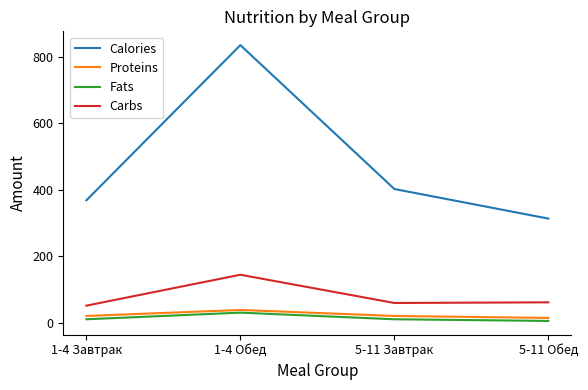

Which series changed the most between 5-11 Завтрак and 5-11 Обед?

Calories